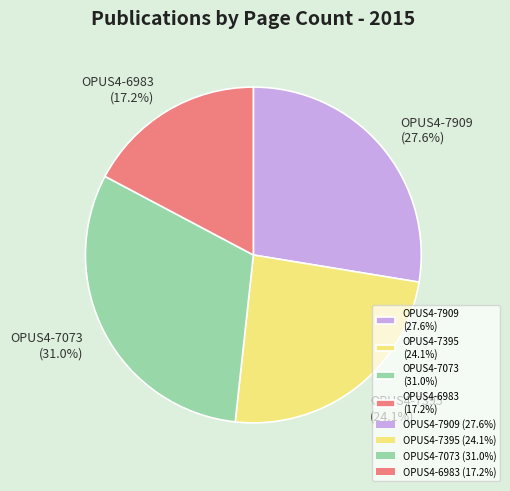

To the nearest percent, what portion does OPUS4-7909 represent?

28%